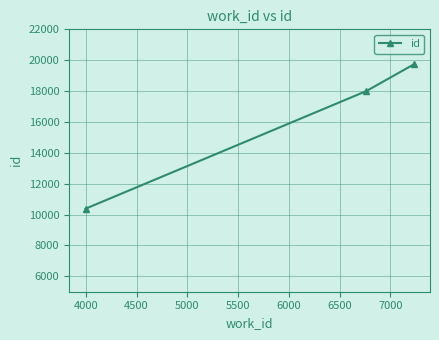

What is the smallest value displayed?

10379